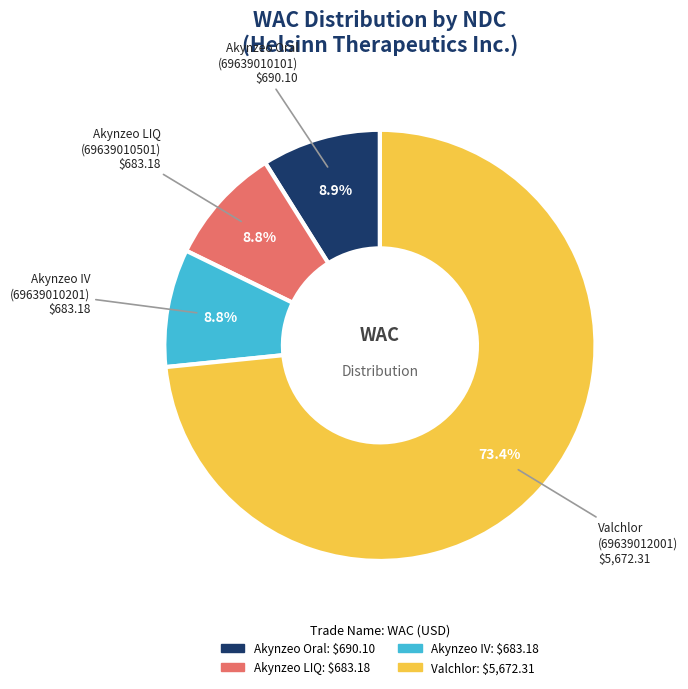

Is there a majority slice in this chart?

Yes